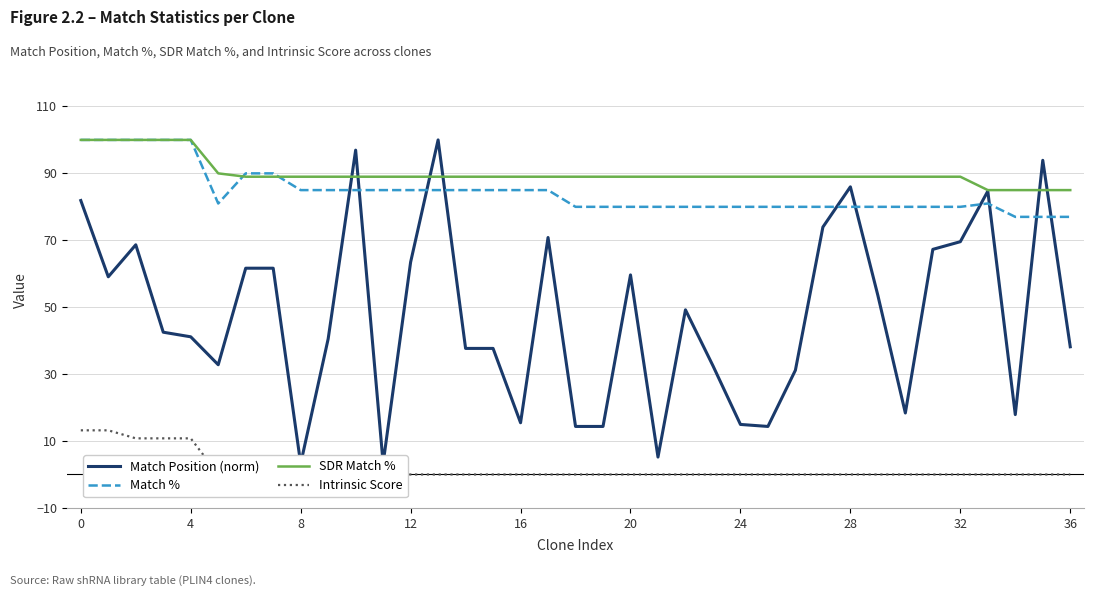

Which series ends up on top after the final intersection of Match Position (norm) and Match %?

Match %